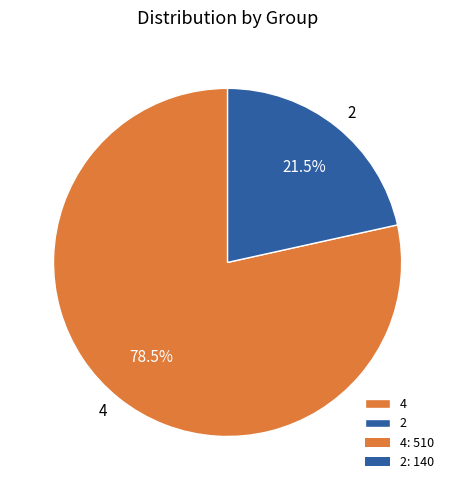

Which category has the biggest portion of the pie?

4